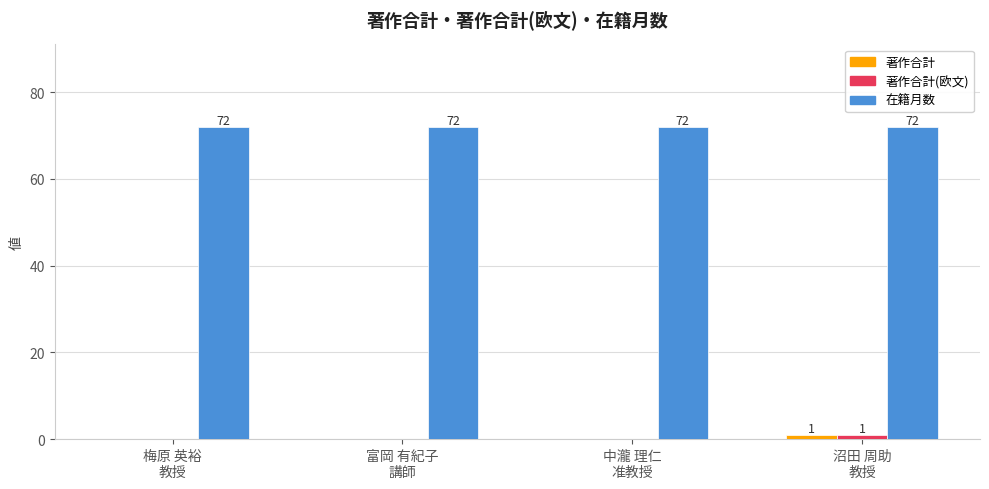

How many groups of bars are there?

4